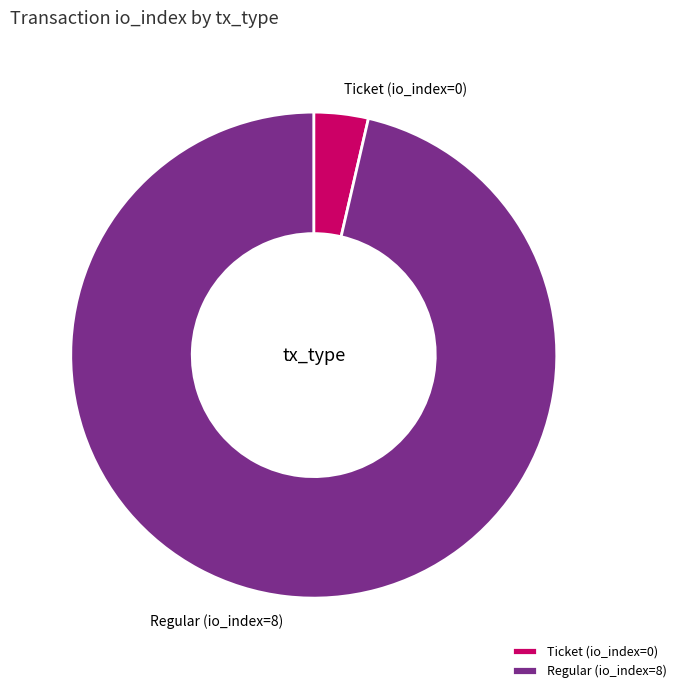

How many slices are in this pie chart?

2